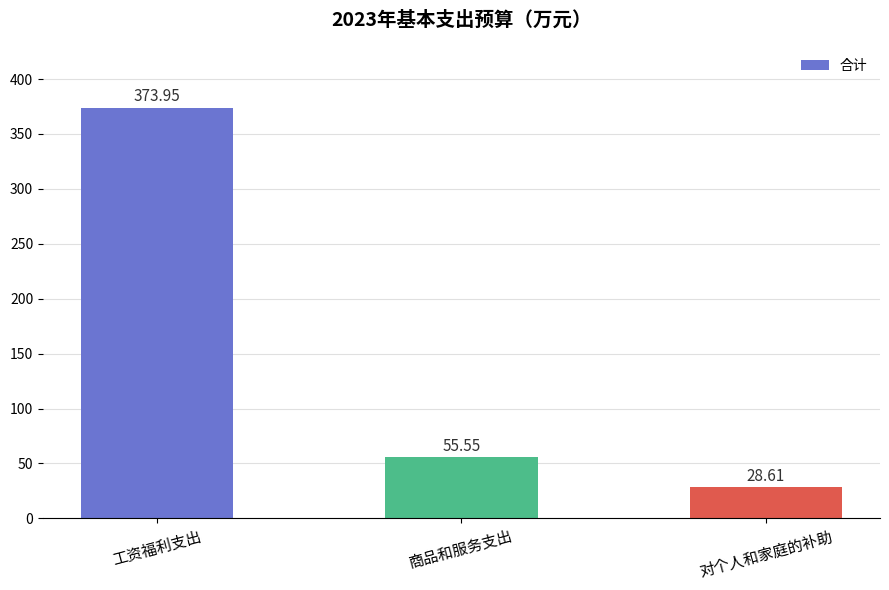

Between 商品和服务支出 and 工资福利支出, which is larger?

工资福利支出